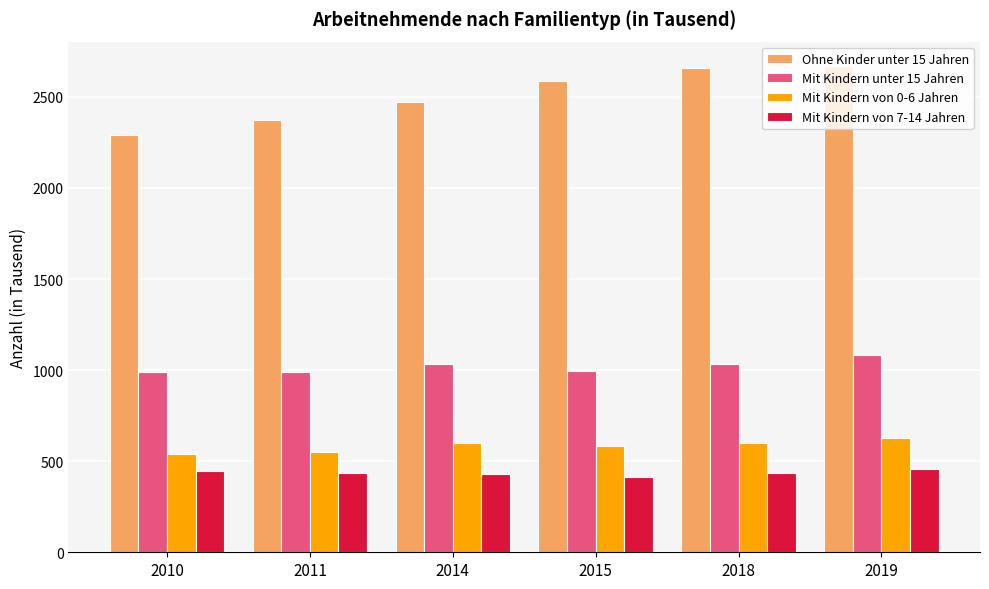

What is the difference between the maximum and second lowest values in the Ohne Kinder unter 15 Jahren series?

298.7